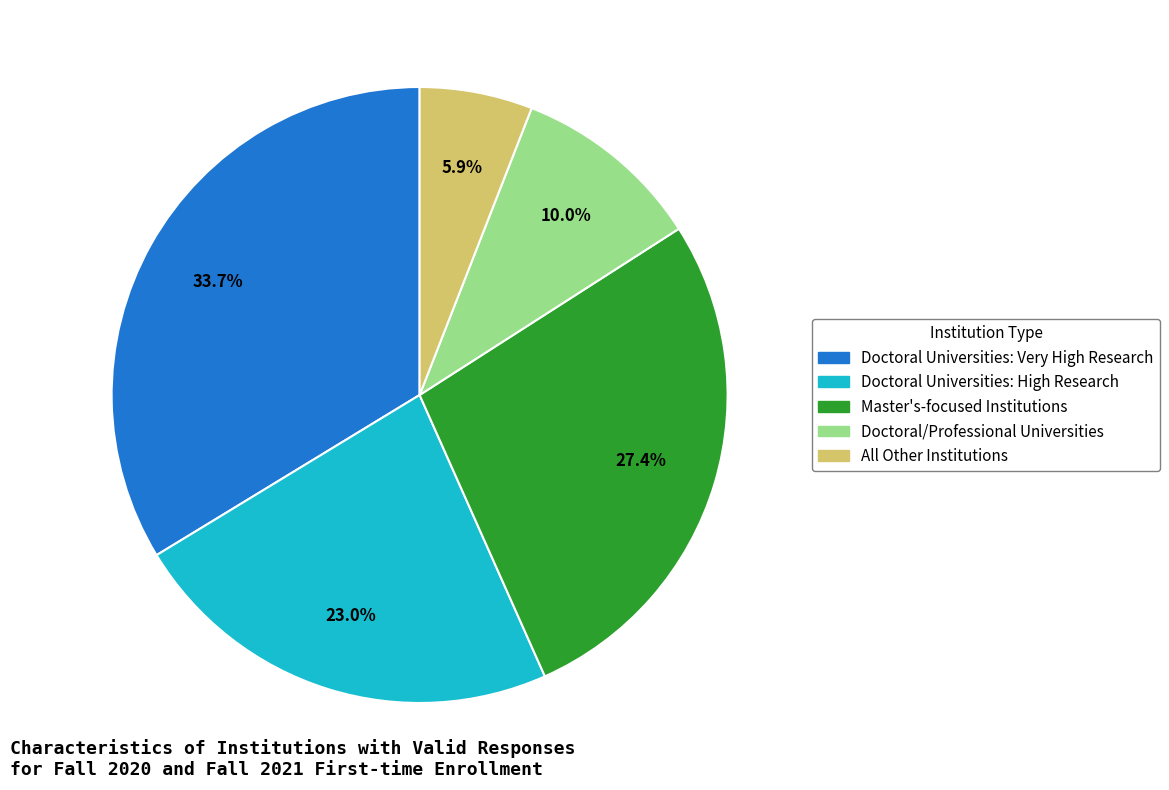

Rank the categories by value from highest to lowest.

Doctoral Universities: Very High Research, Master's-focused Institutions, Doctoral Universities: High Research, Doctoral/Professional Universities, All Other Institutions